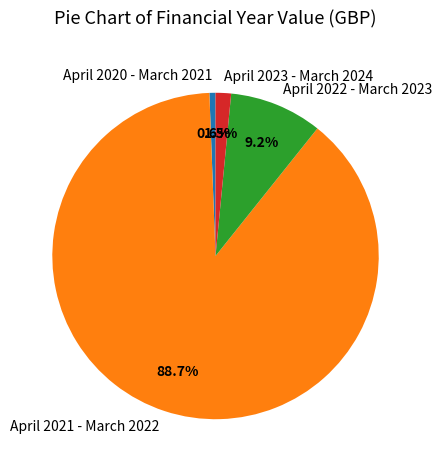

What is the ratio of the value at April 2023 - March 2024 to the value at April 2020 - March 2021?

2.5